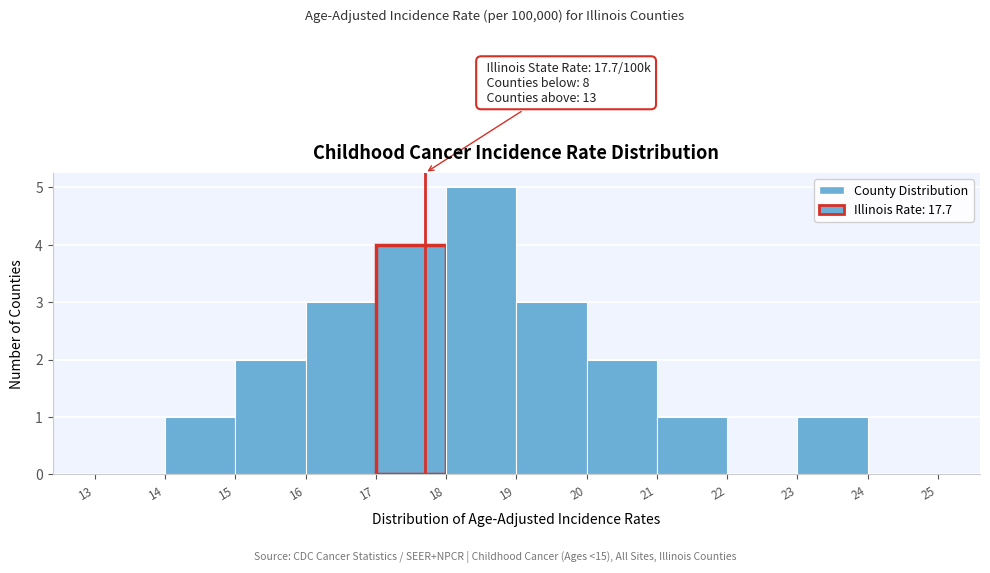

Which range on the x-axis has the tallest bar?

18 to 19